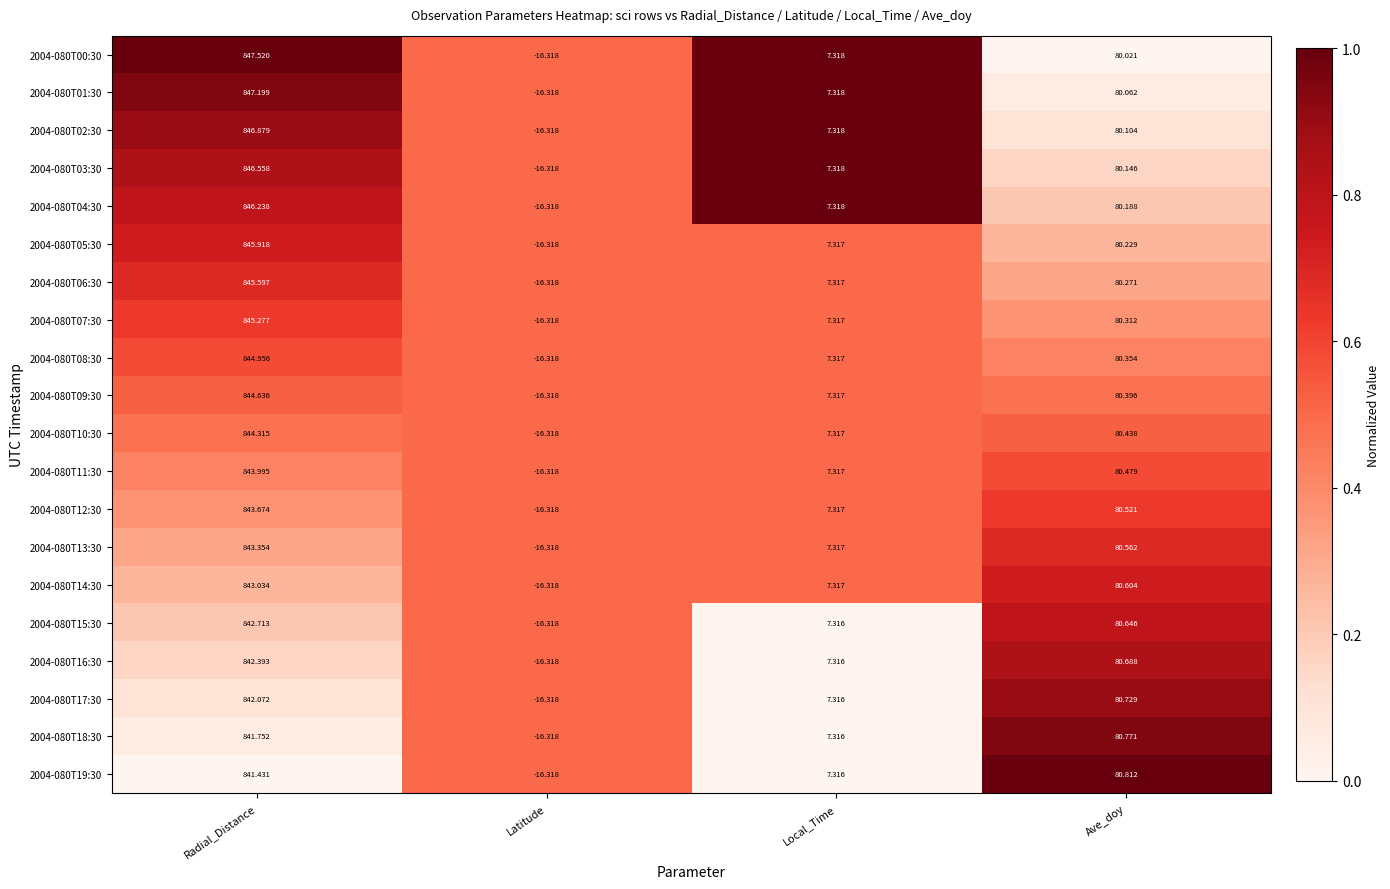

Rank the categories by 2004-080T04:30 value from highest to lowest.

Radial_Distance, Ave_doy, Local_Time, Latitude